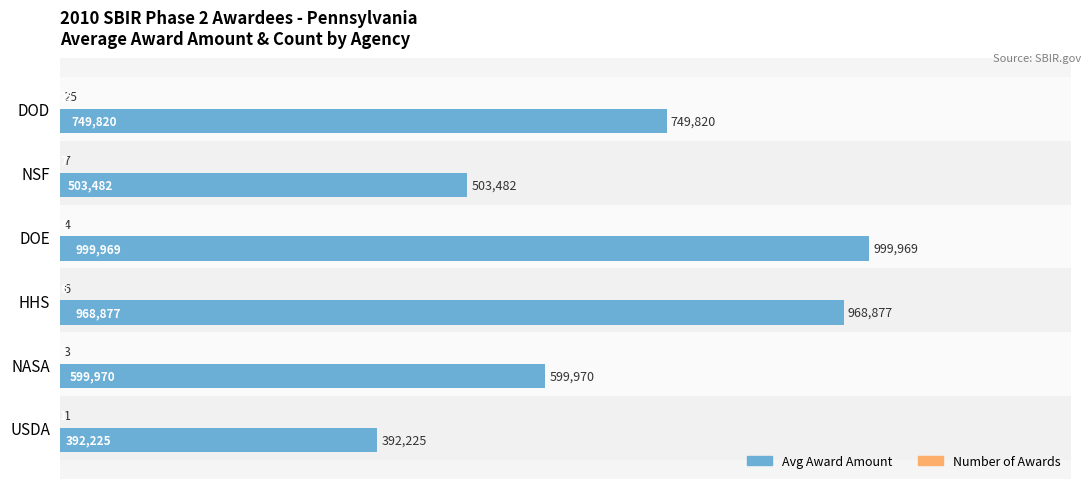

What are all the series names shown in the legend?

Avg Award Amount, Number of Awards